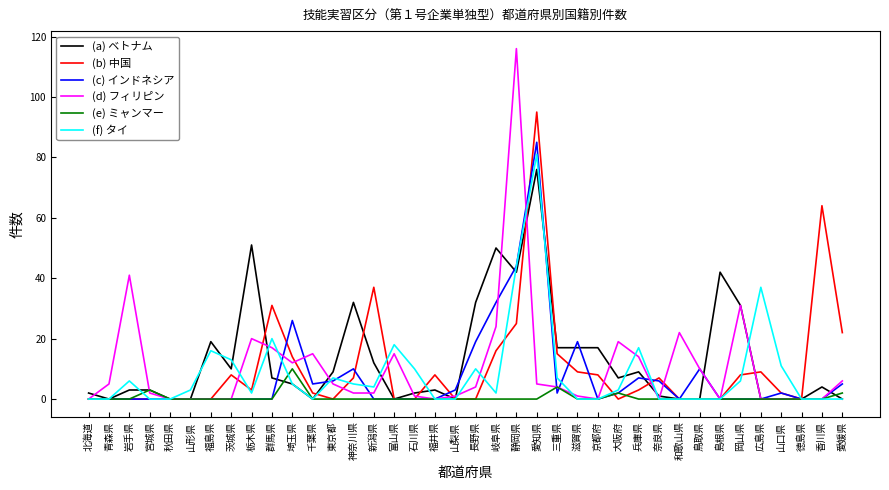

Which series has the widest spread of values?

(d) フィリピン